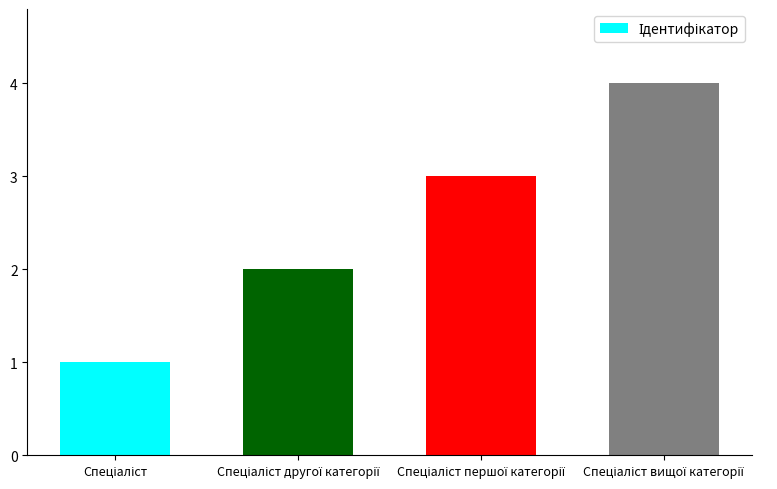

What is the maximum value shown in the chart?

4